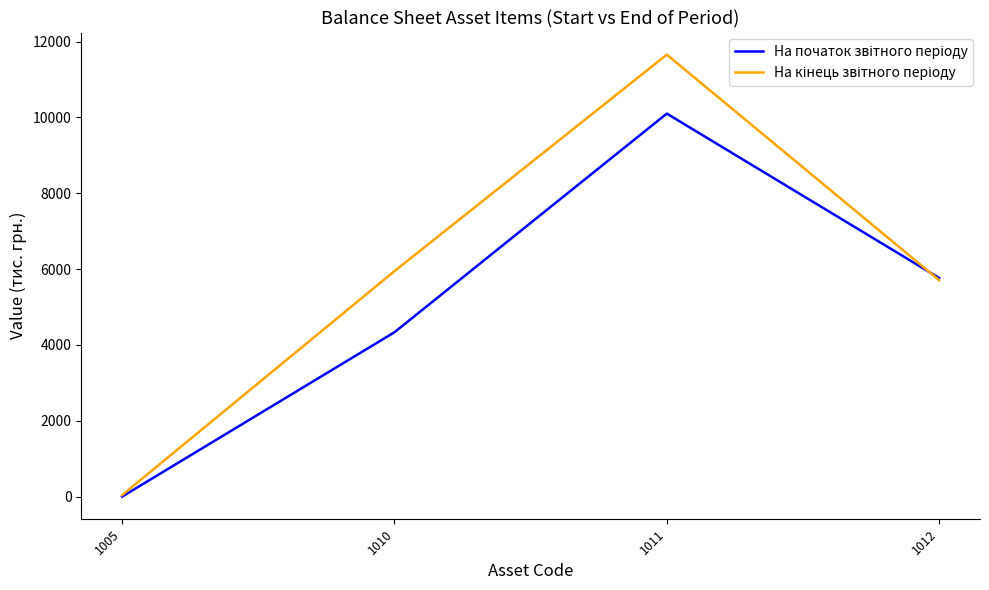

What is the total value across all series at 1010?

10281